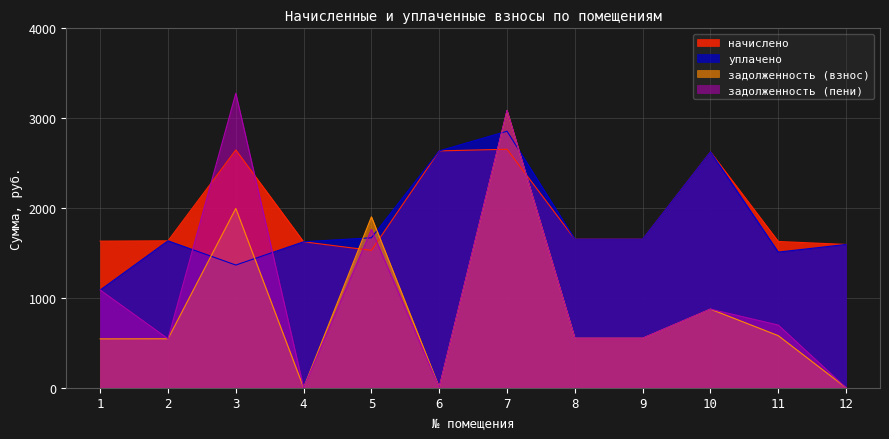

What are all the series names shown in the legend?

начислено, уплачено, задолженность (взнос), задолженность (пени)